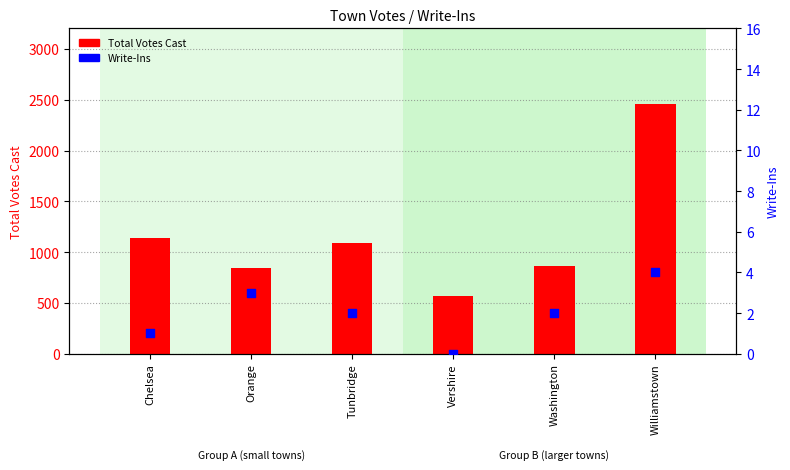

What are all the series names shown in the legend?

Total Votes Cast, Write-Ins